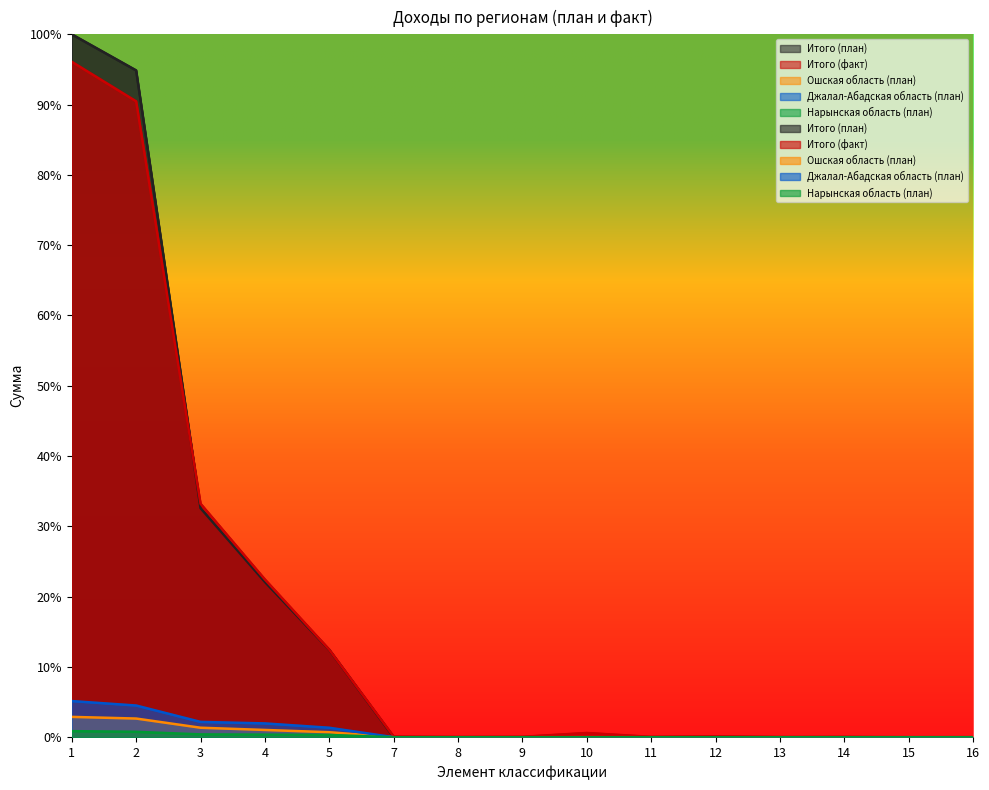

True or false: Нарынская область (план) has a value of 0.3 at 5.

True